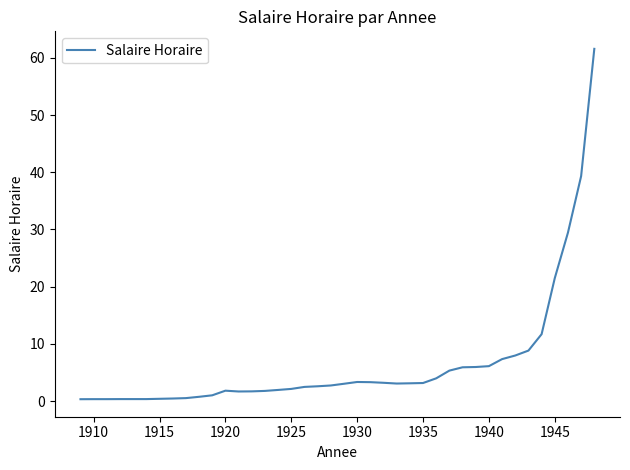

How many lines are shown in the chart?

1